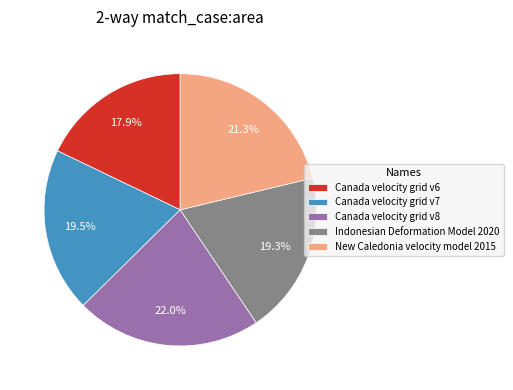

Is it true that Canada velocity grid v6 is 18% of the pie?

True